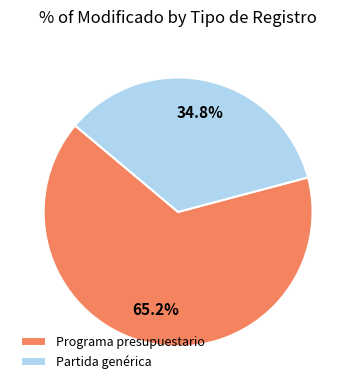

How many slices are in this pie chart?

2